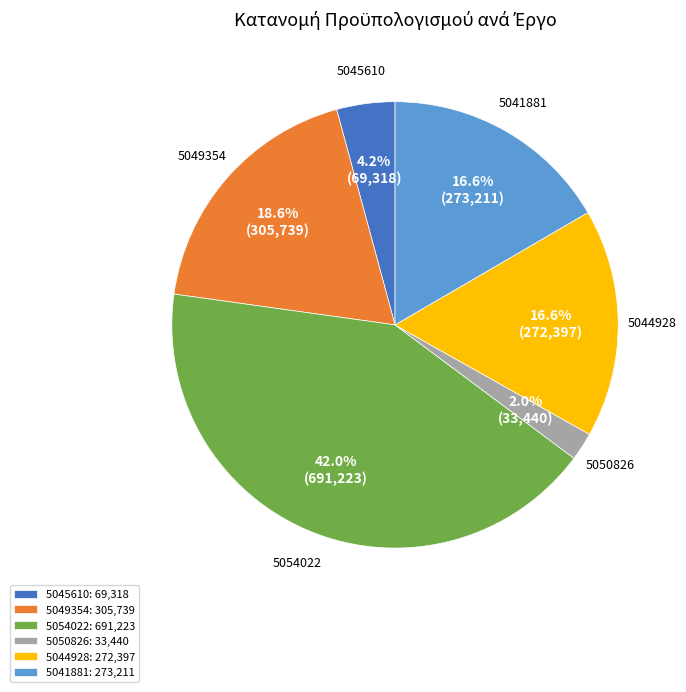

To the nearest percent, what is the combined percentage of 5045610 and 5041881?

21%